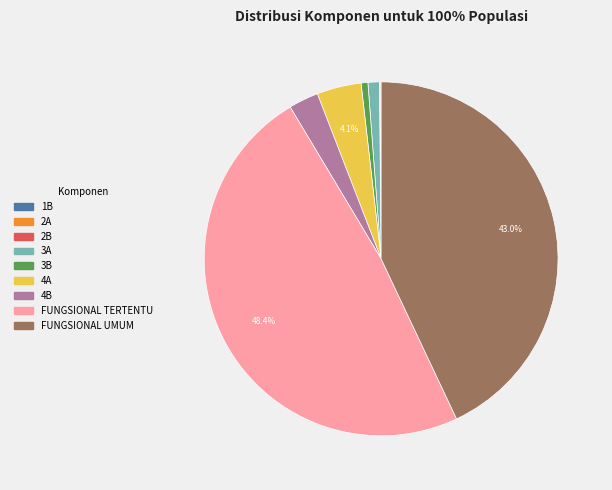

True or false: 3B accounts for 11% of the total.

False